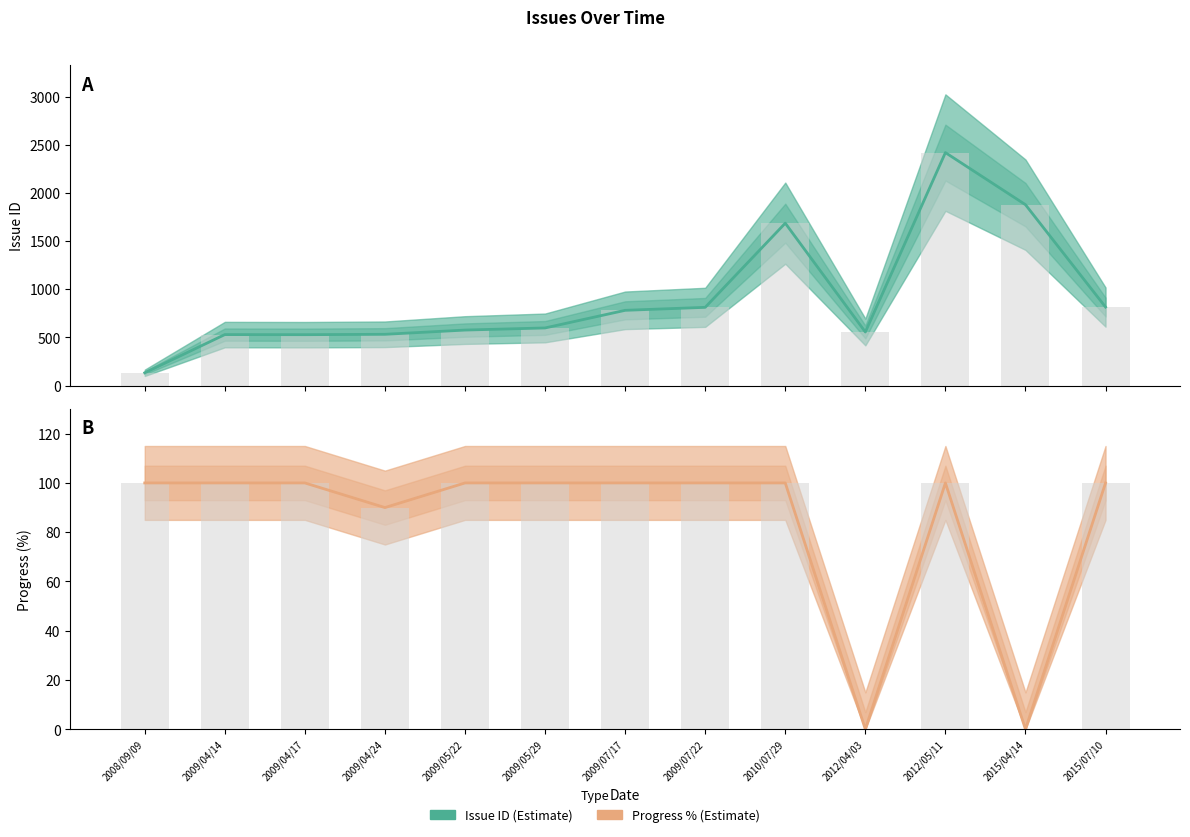

What is the difference between the maximum and minimum values in the Issue ID (Estimate) series?

2287